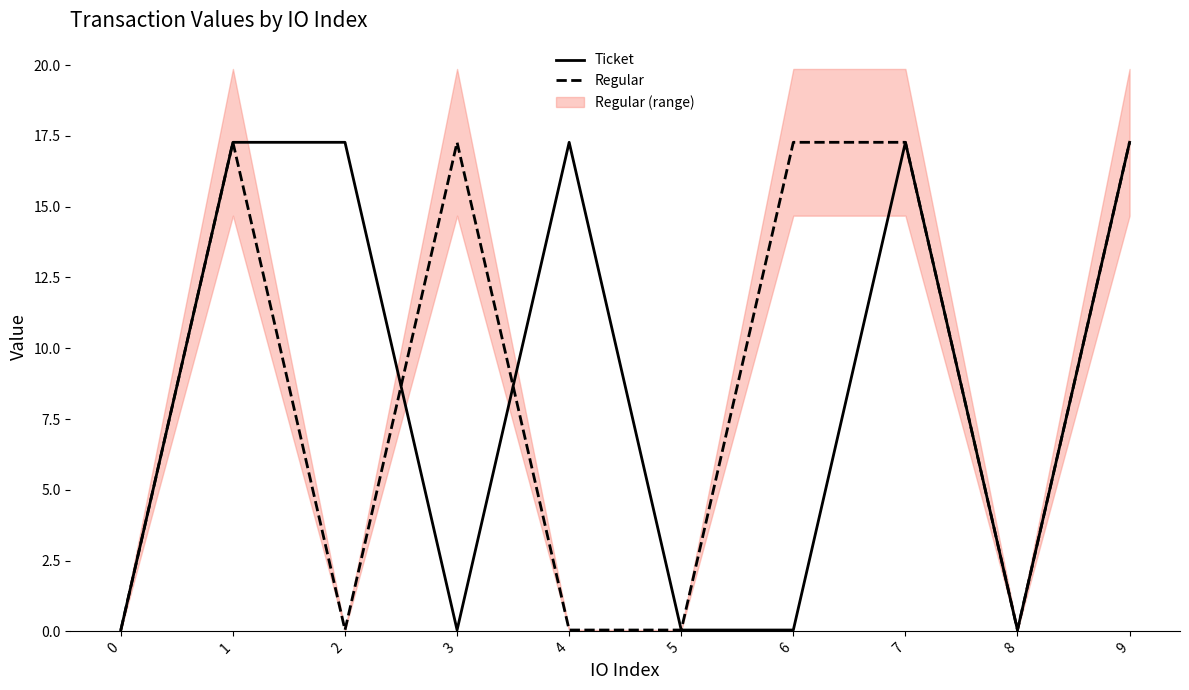

Which category has the highest value across all series?

1